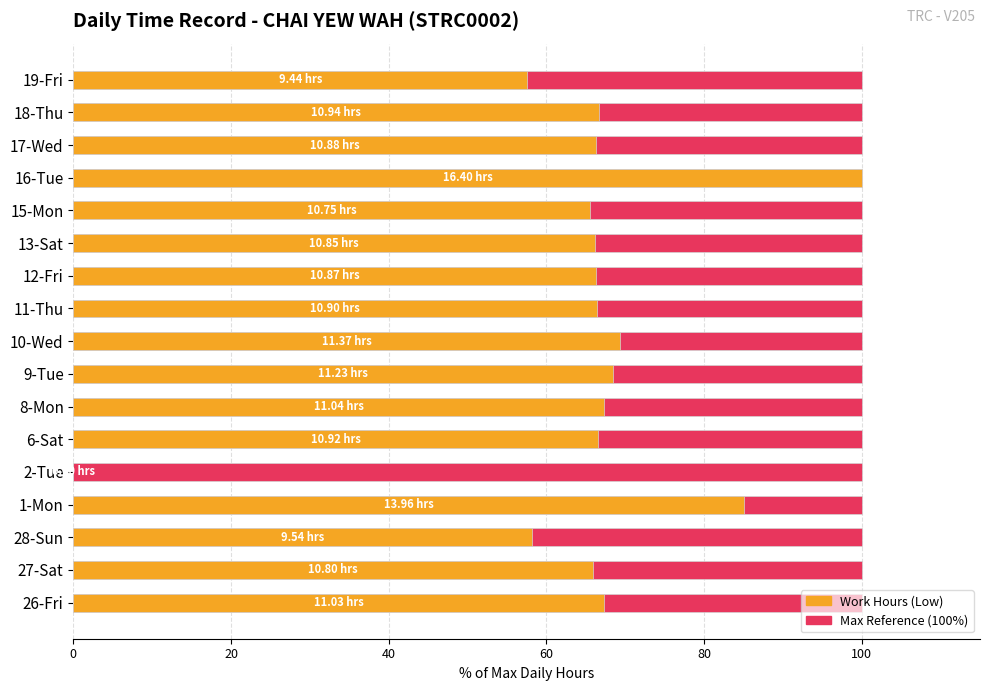

Read the Work Hours value at 15-Mon.

65.5